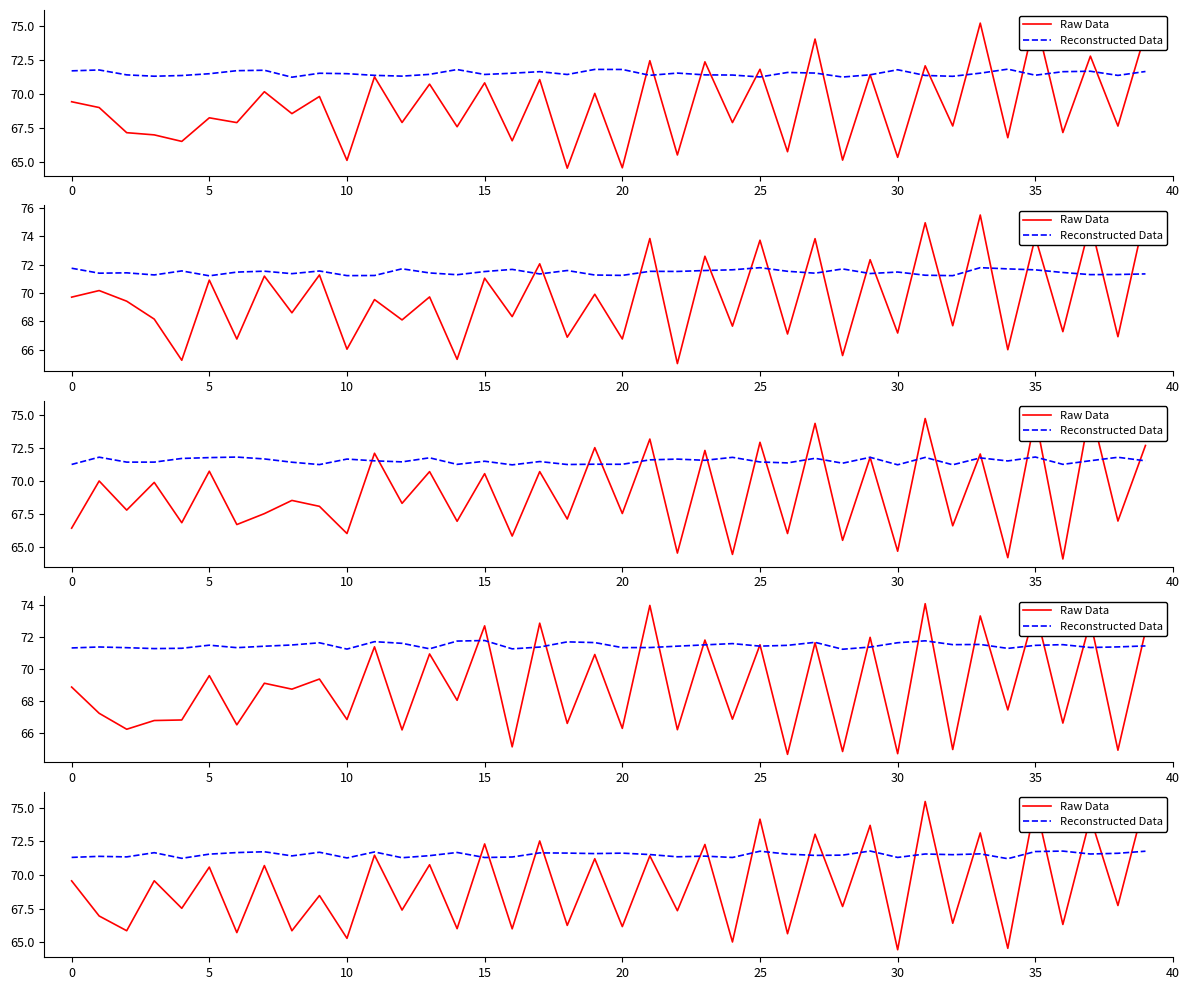

Where do Reconstructed Data and Raw Data first cross each other?

14 and 15